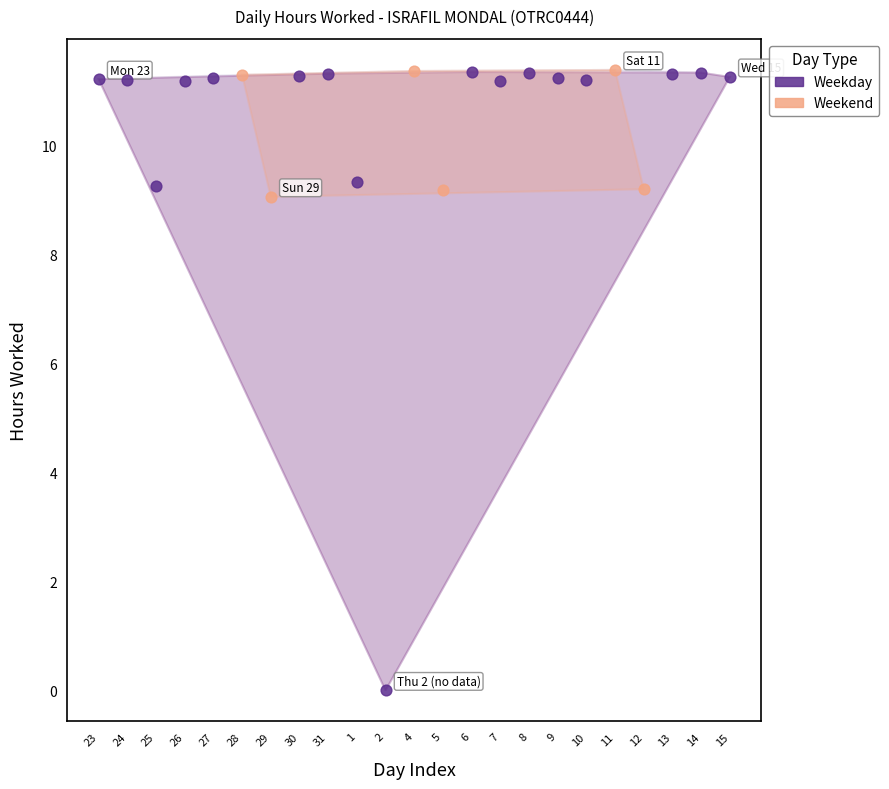

Which series has the widest spread of Y values?

Weekday